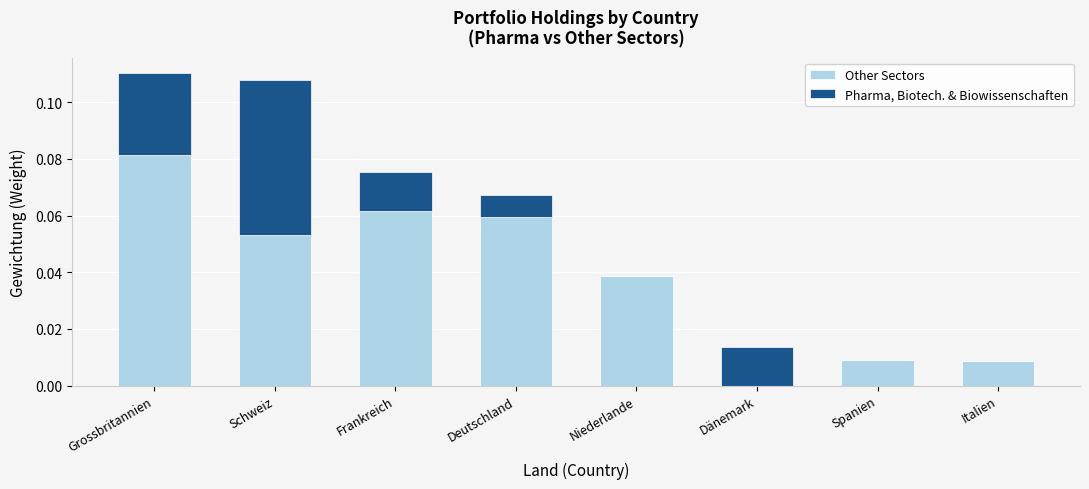

What are all the series names shown in the legend?

Other Sectors, Pharma, Biotech. & Biowissenschaften